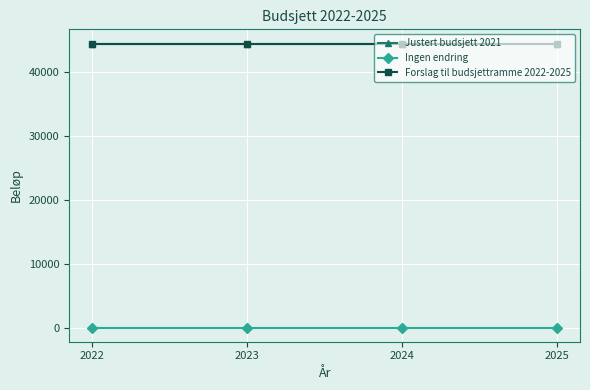

At which category is the sum across all series the highest?

2022